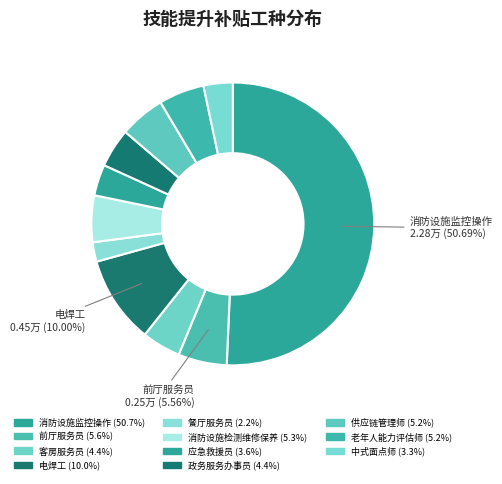

How many segments does this pie chart have?

11